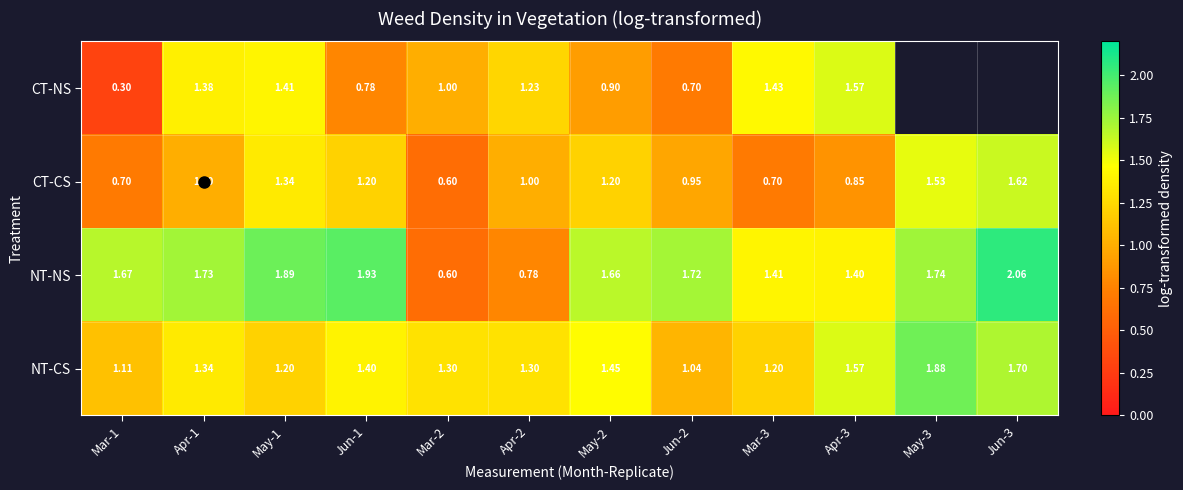

Which category has the highest value across all series?

Jun-3